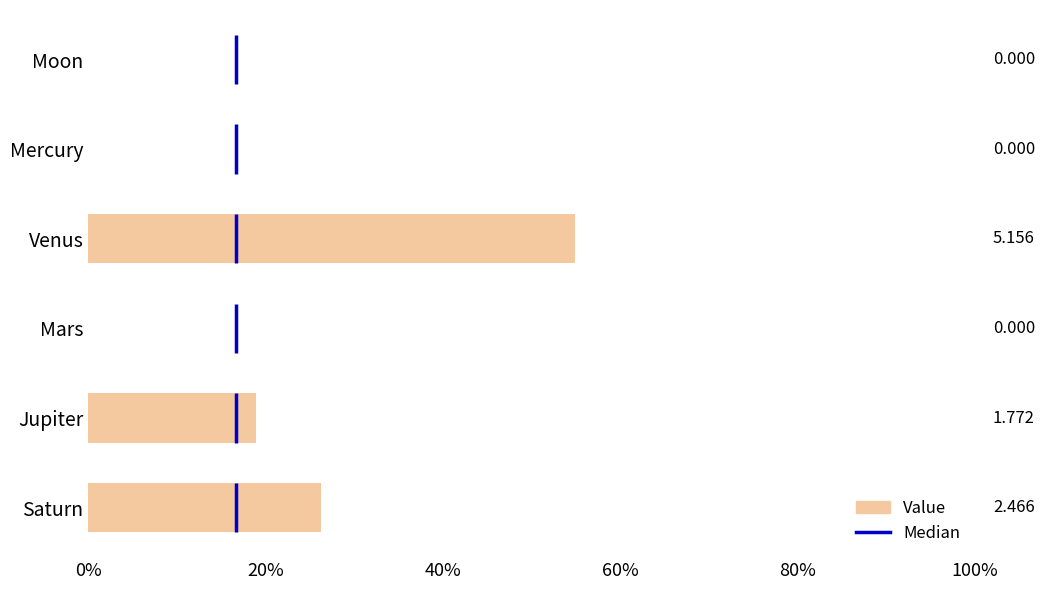

What is the maximum value shown in the chart?

54.9